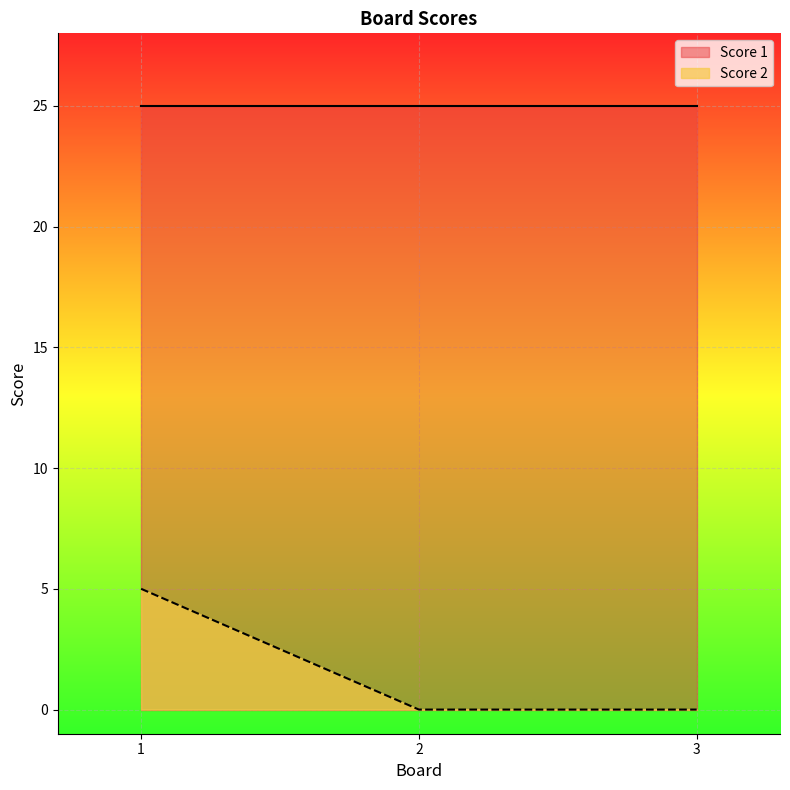

How many values are between 0 and 5?

3